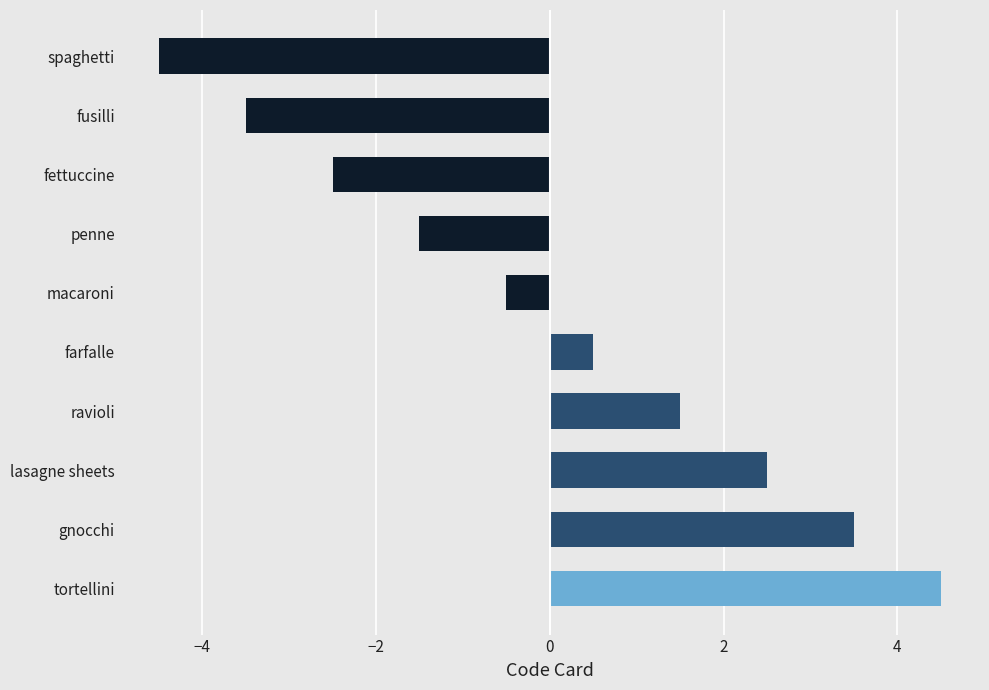

Which category has the highest value across all series?

tortellini